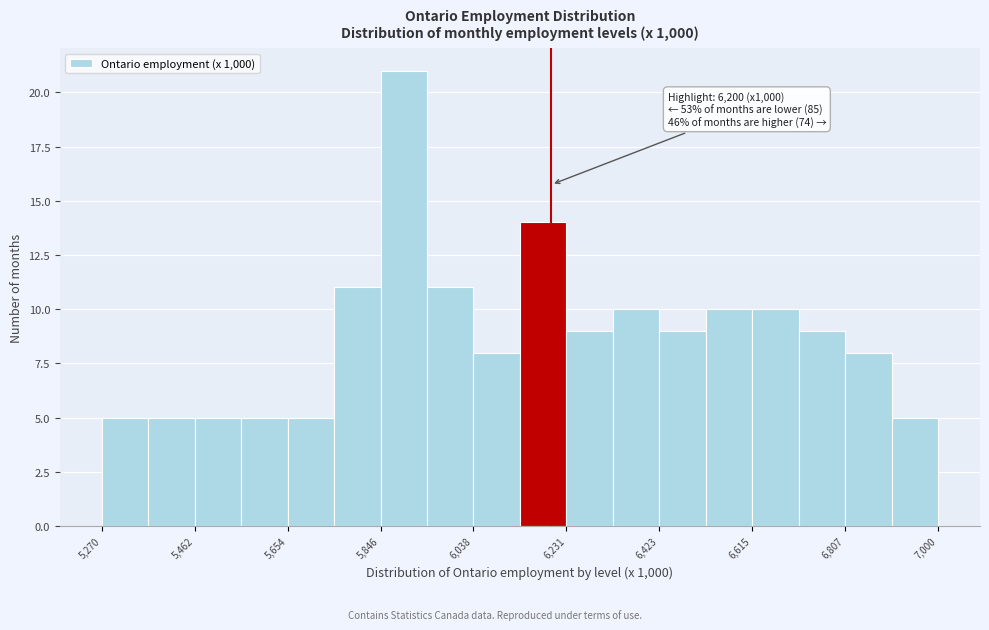

Which range on the x-axis has the tallest bar?

5840 to 5940